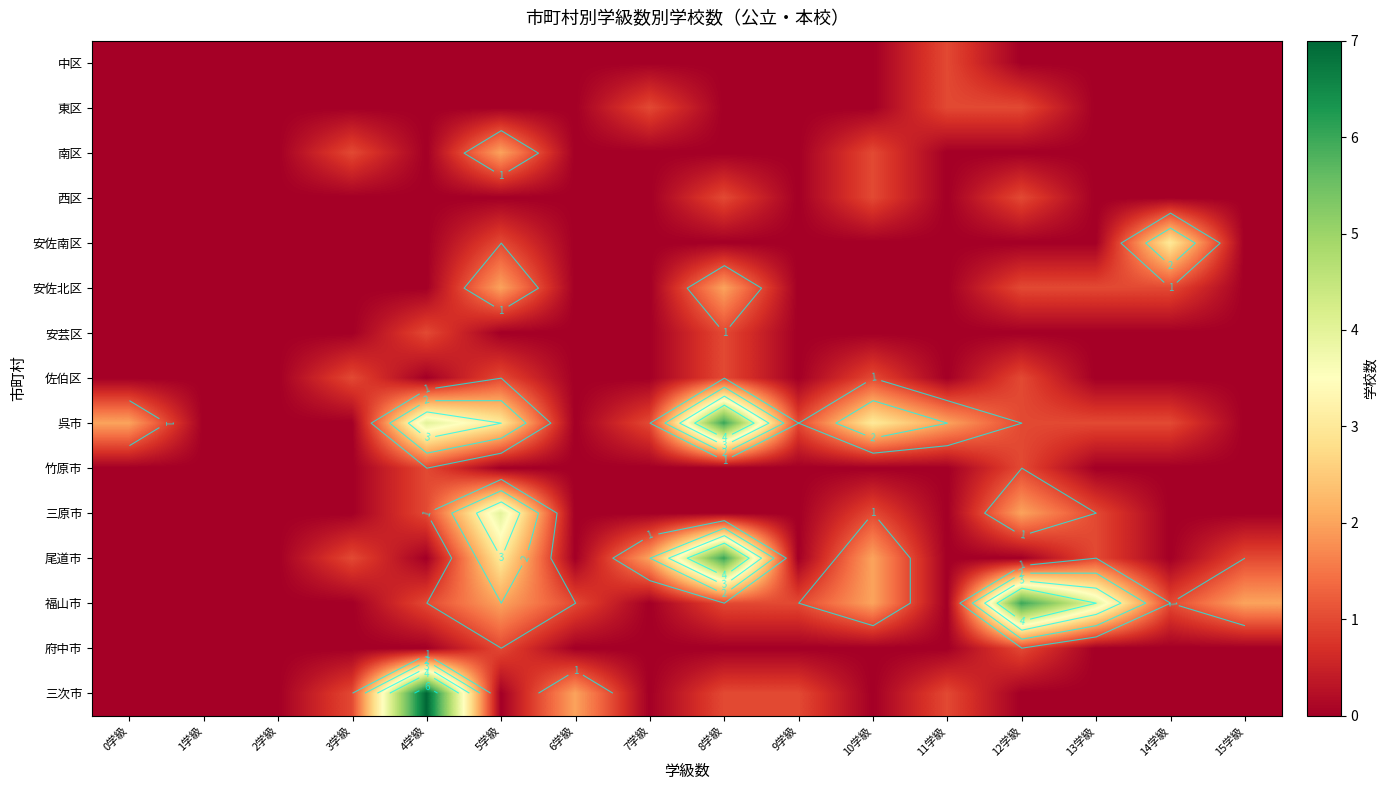

True or false: 安佐南区 has a value of -2 at 8学級.

False